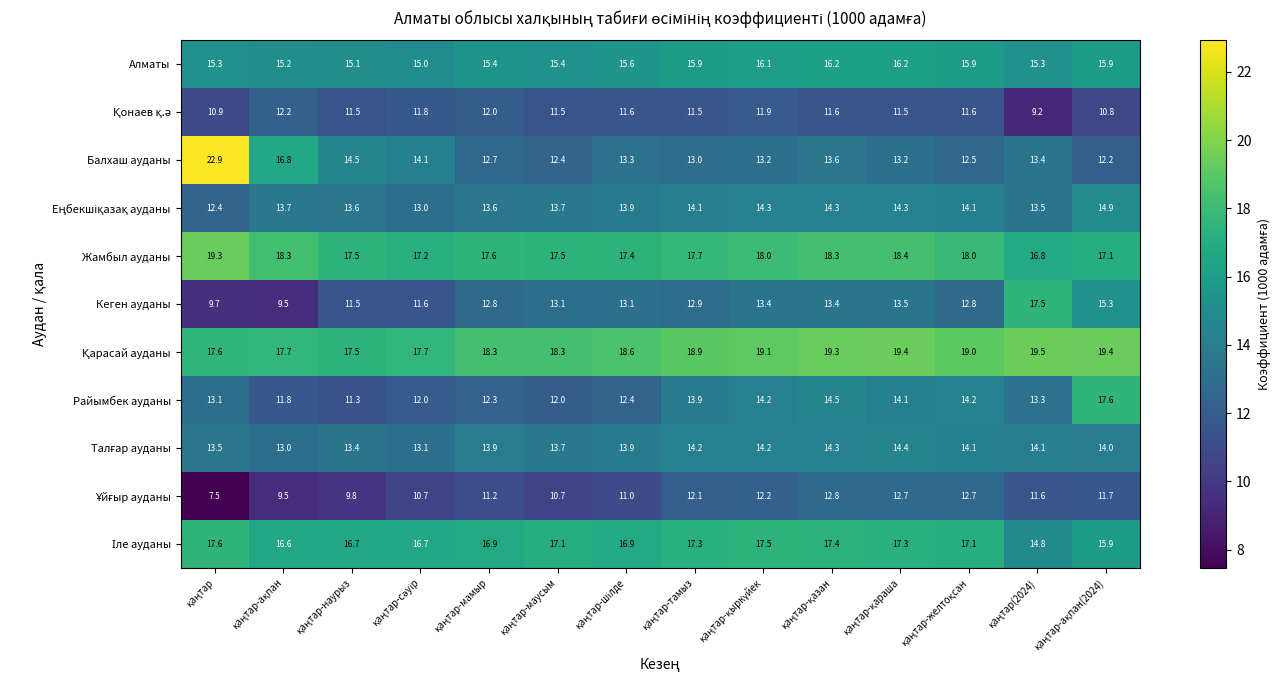

What is the difference between the second highest and minimum values in the Кеген ауданы series?

5.8